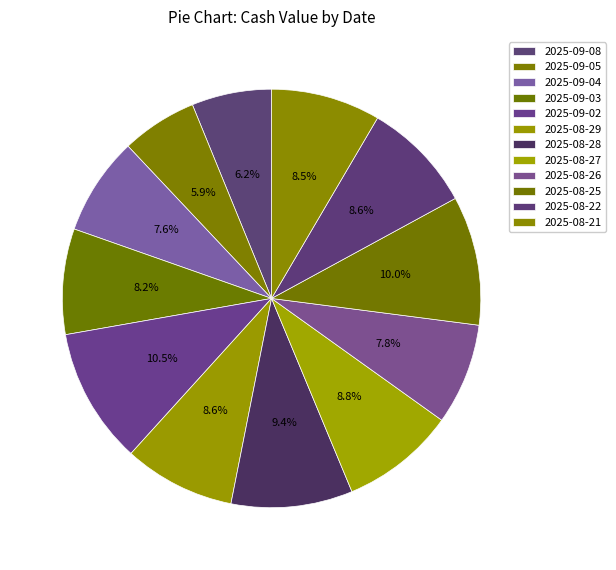

True or false: 2025-09-05 accounts for 6% of the total.

True